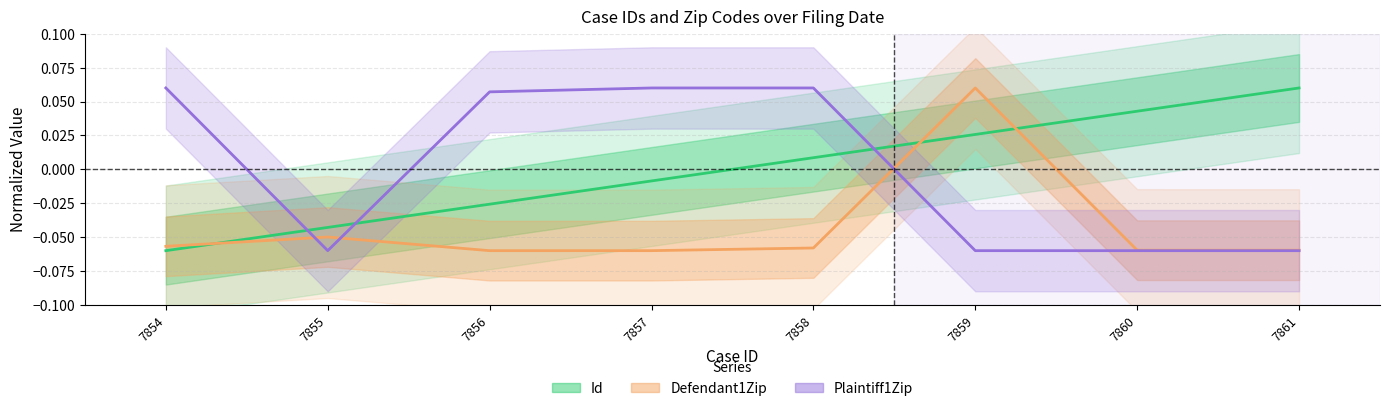

What are all the series names shown in the legend?

Id, Defendant1Zip, Plaintiff1Zip